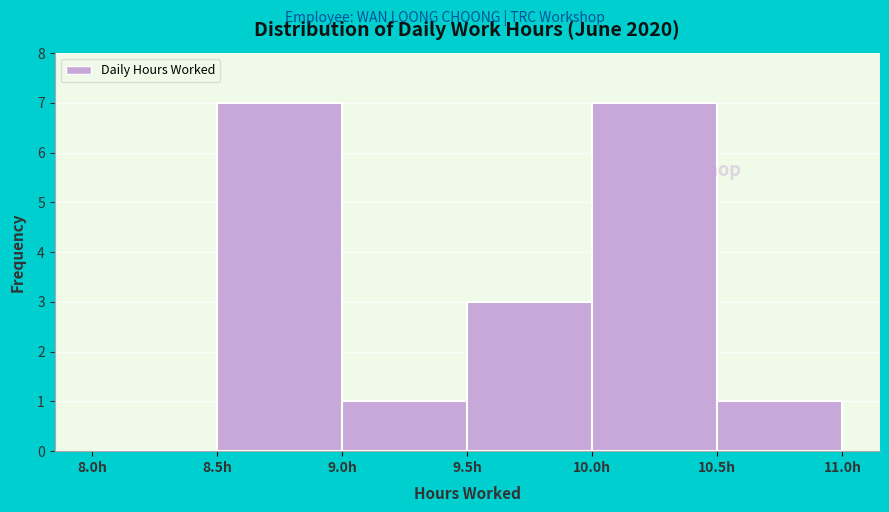

Reading left to right, transcribe this chart: for each bar, give the range it covers on the x-axis and its height. The values are not printed on the chart, so give them approximately, as read against the axis.

8.0 to 8.5: 0
8.5 to 9.0: 7
9.0 to 9.5: 1
9.5 to 10.0: 3
10.0 to 10.5: 7
10.5 to 11.0: 1